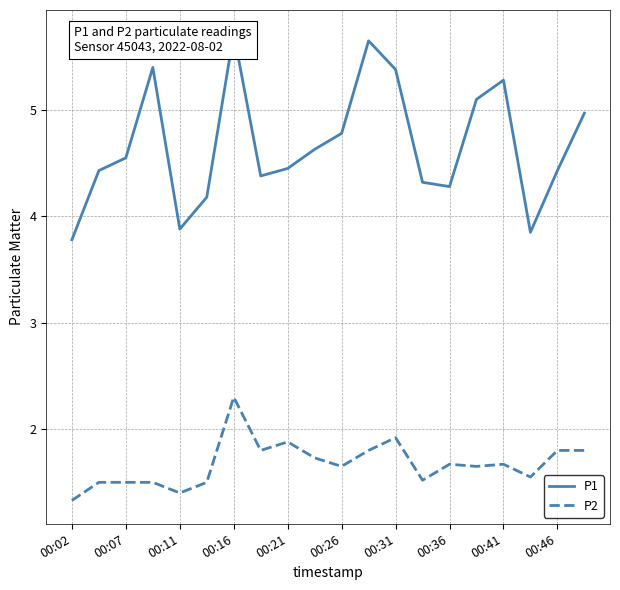

What is the highest value of the P2 series?

2.3